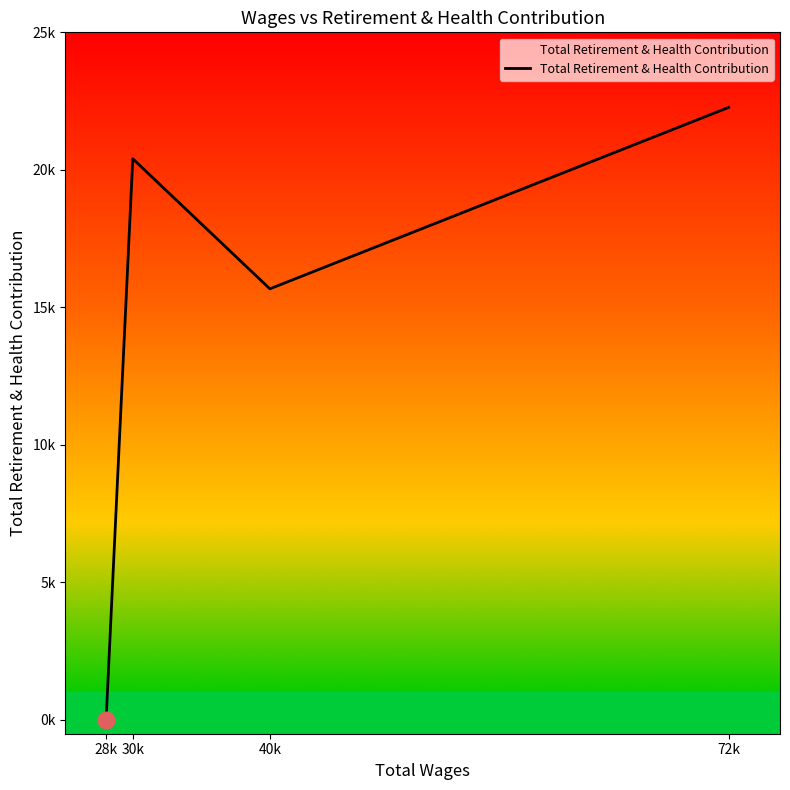

Does the chart display data point markers on the line(s)?

No